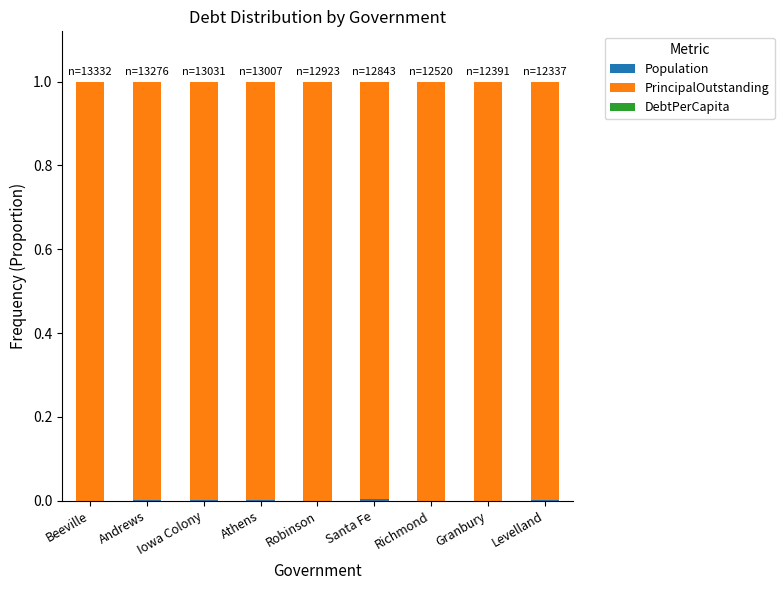

What is the label of the 7th bar from the left?

Richmond